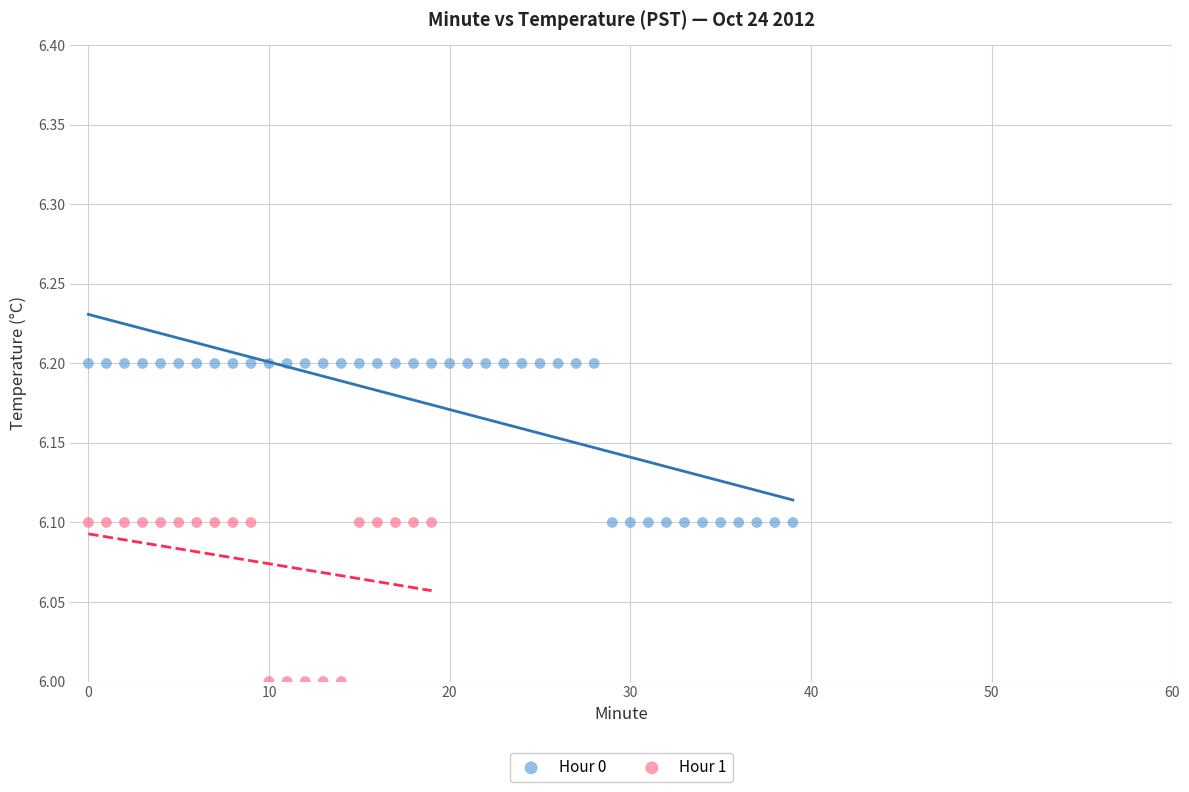

Which series reaches the minimum Y coordinate?

Hour 1